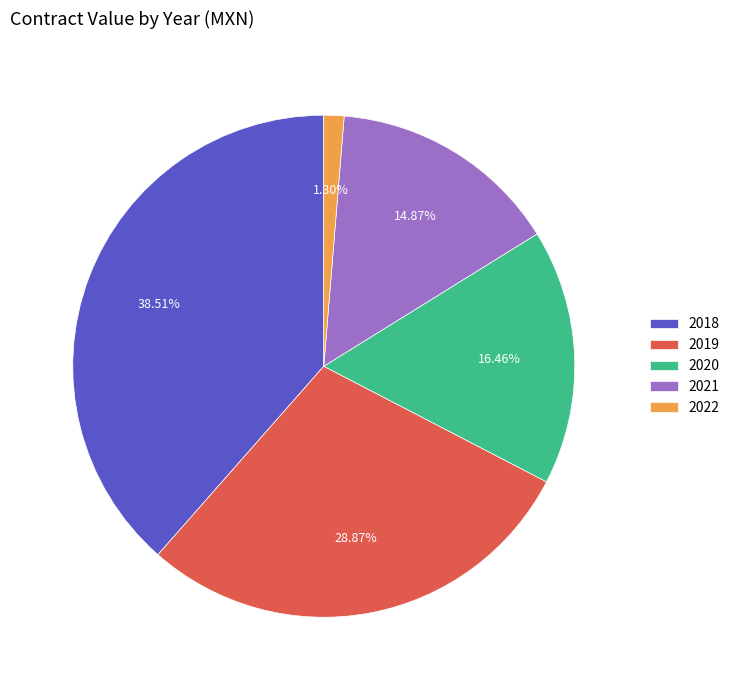

Rank the categories by value from highest to lowest.

2018, 2019, 2020, 2021, 2022